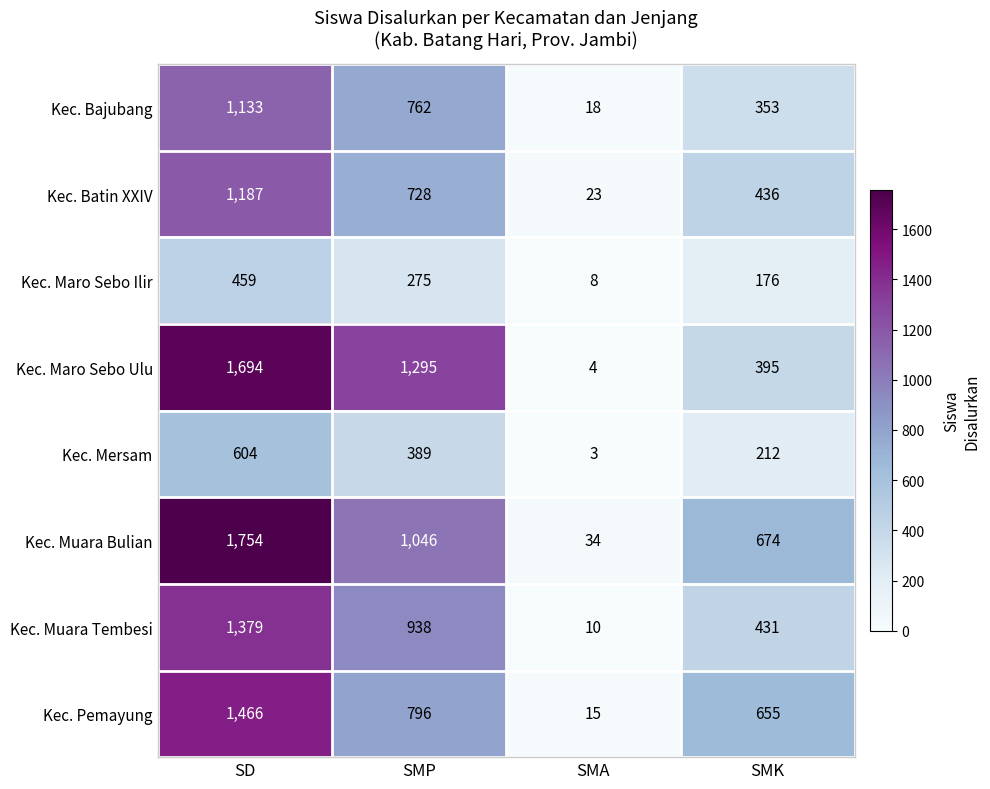

What is the total value across all series at SMP?

6229